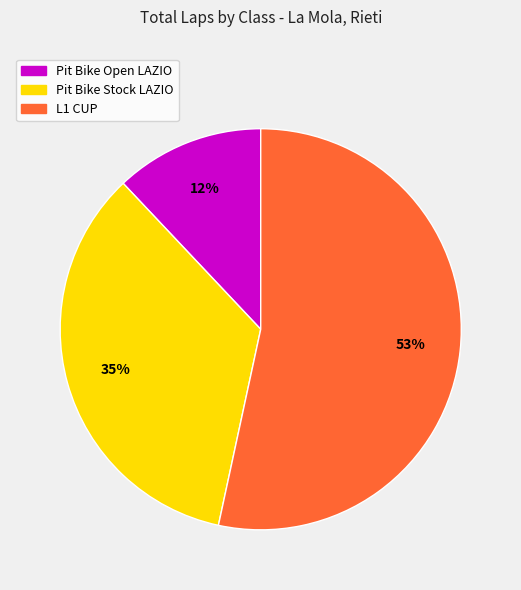

Does any single category account for the majority?

Yes